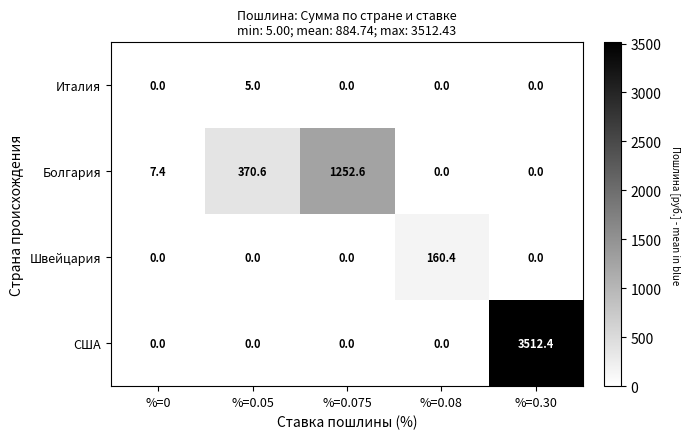

Which series has the widest spread of values?

США